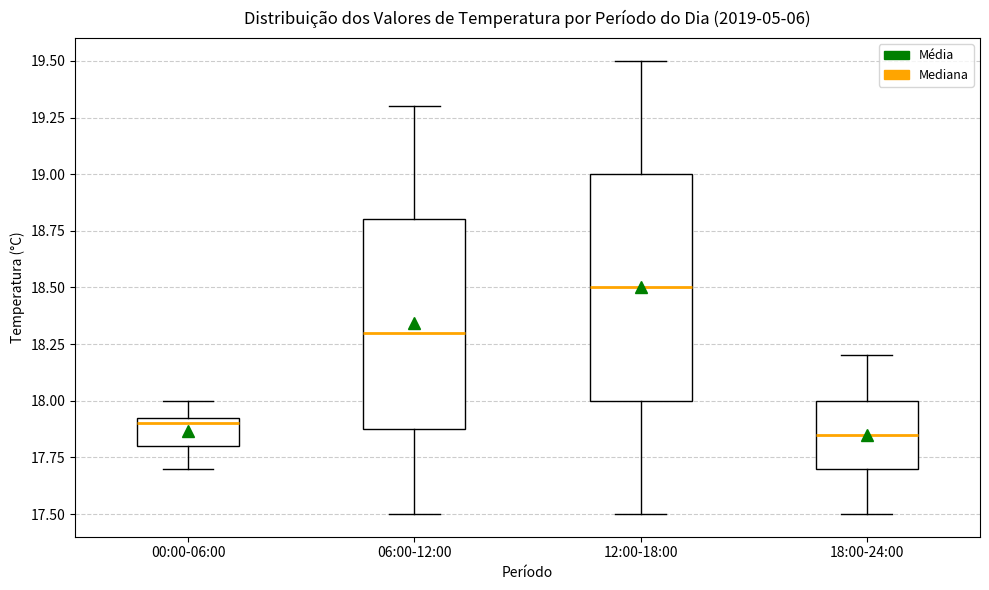

Which box is the tallest, from its lower edge to its upper edge?

12:00-18:00